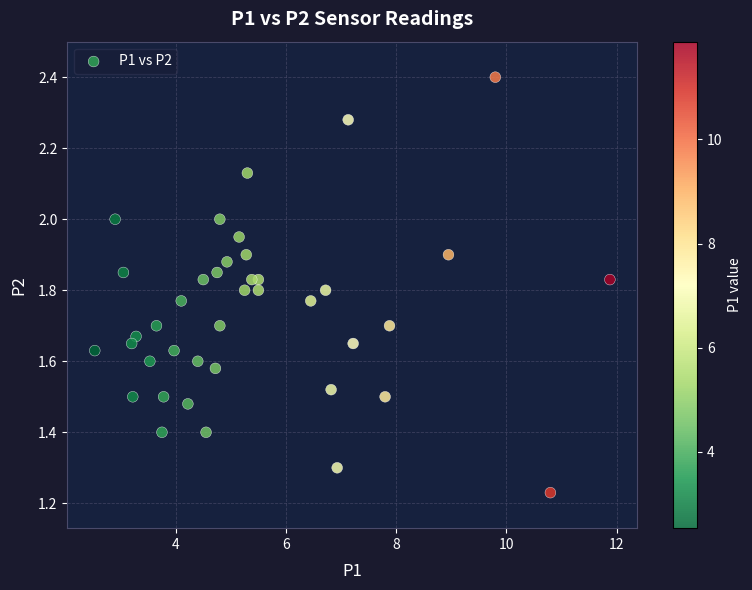

What is the range of X values (max minus min)?

9.4